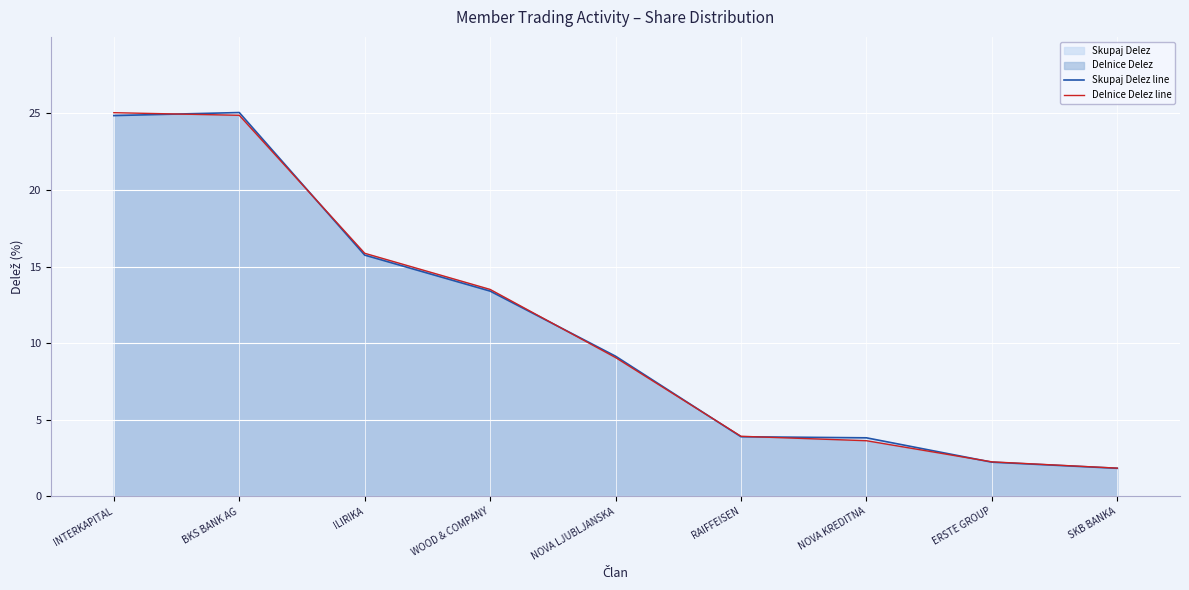

Where does the Delnice Delez line series first go above 9?

INTERKAPITAL